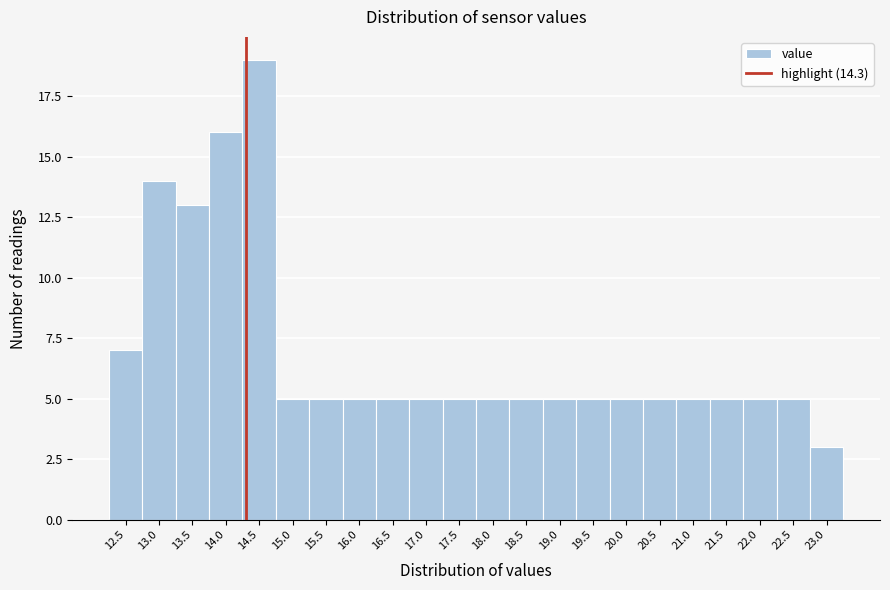

Which range on the x-axis has the tallest bar?

14.25 to 14.75